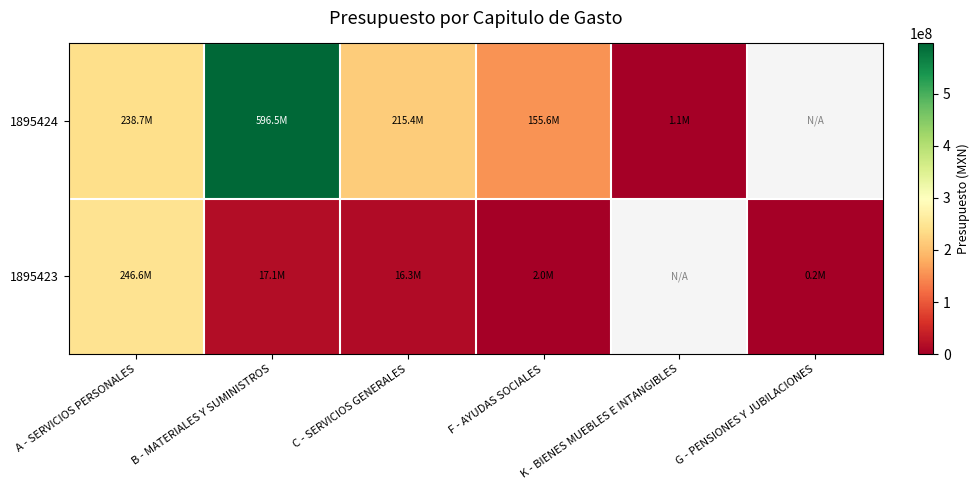

Which series has the largest total across all categories?

1895424